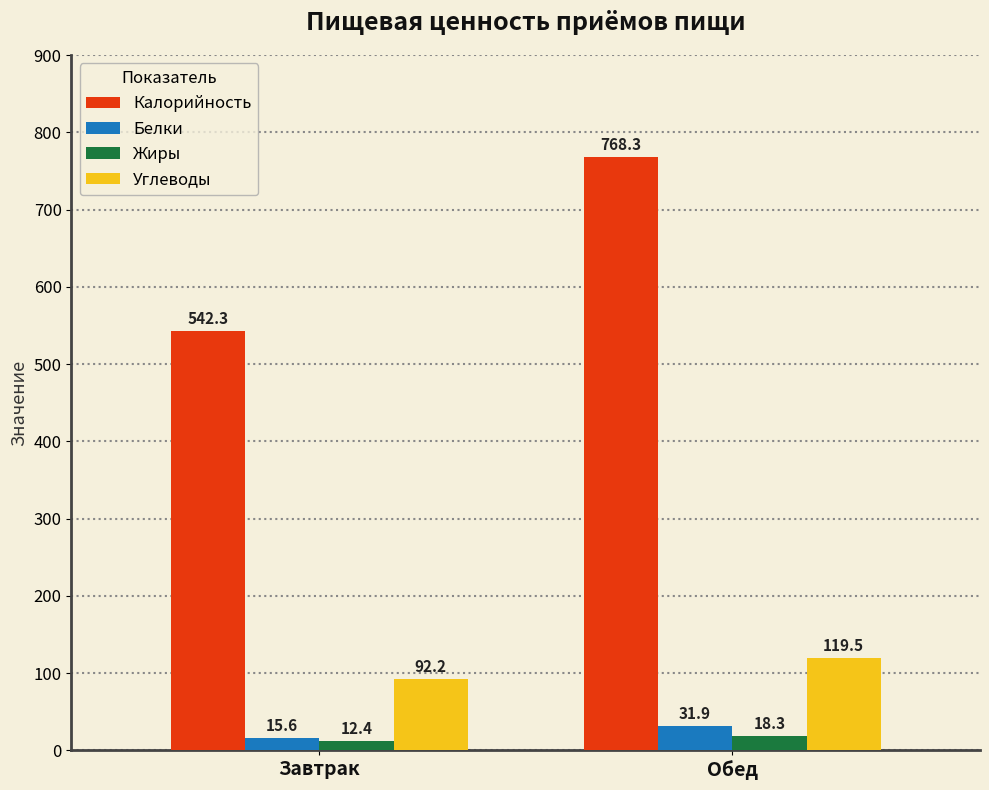

Which series has the largest range (max minus min)?

Калорийность